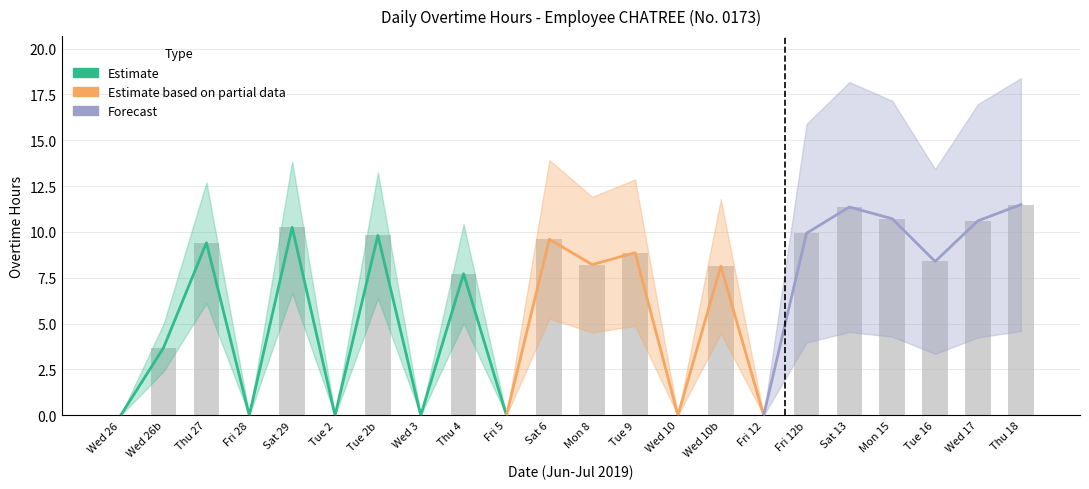

Is it true that the value at Sat 29 is 16.3?

False